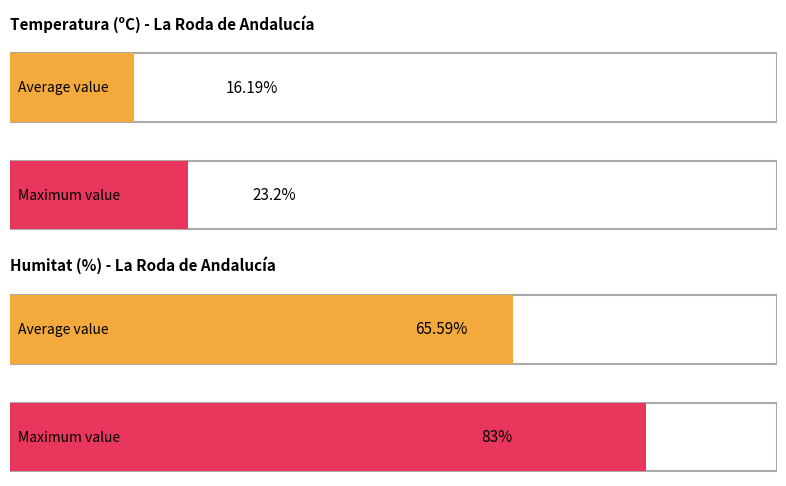

At 01:00, list the series in order from largest to smallest.

Humitat (%), Temperatura (ºC)